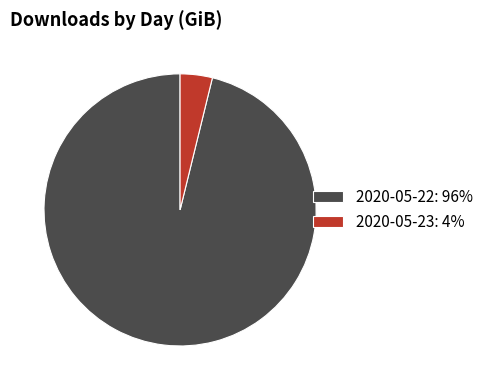

Which has a higher value, 2020-05-22: 96% or 2020-05-23: 4%?

2020-05-22: 96%